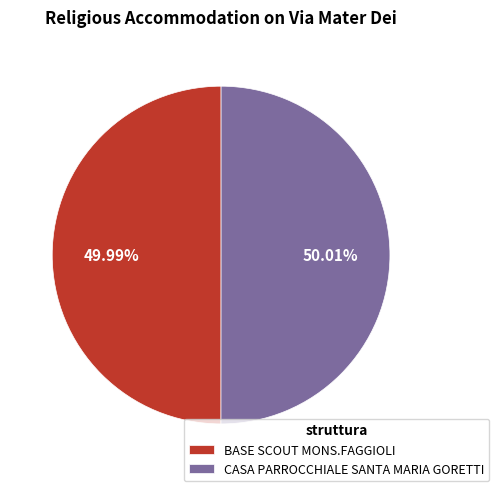

Is there a majority slice in this chart?

Yes